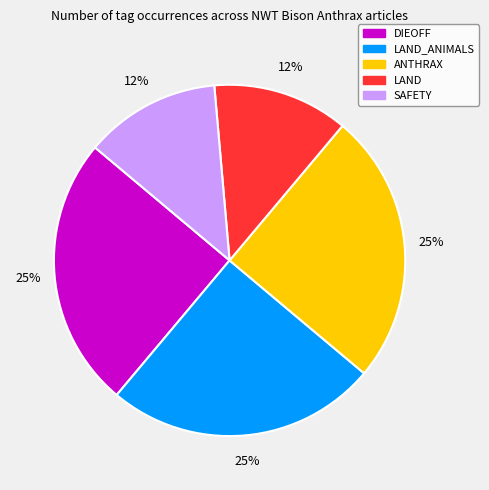

Is there any slice that represents more than half of the pie?

No